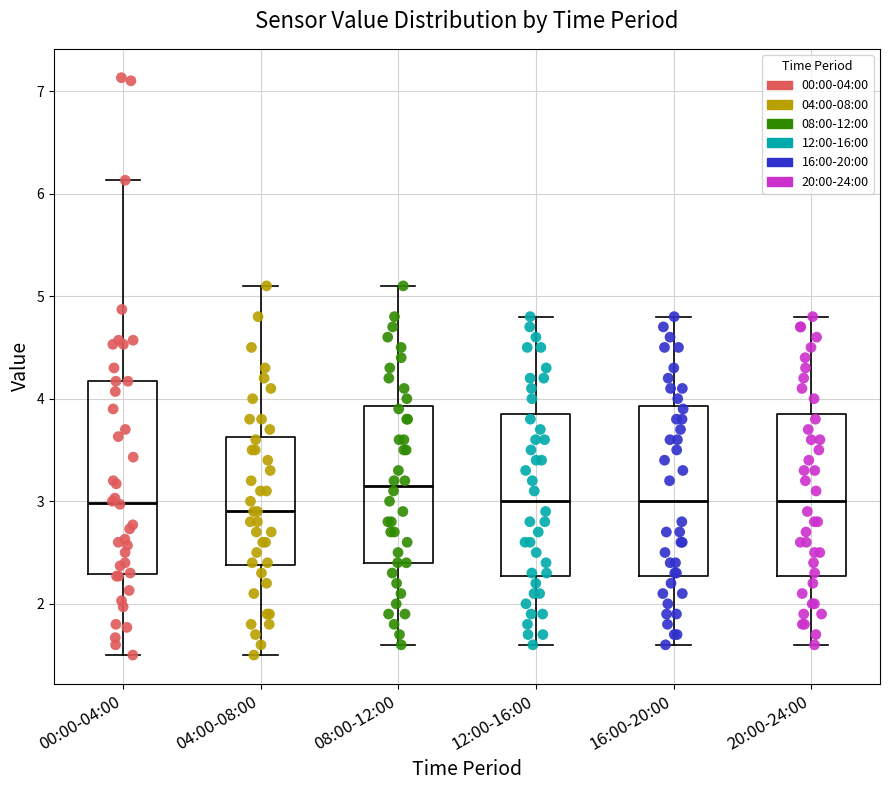

Reading left to right, read every box against the y-axis: the position of its median line, the range the box covers, and the ends of its whiskers. The values are not printed on the chart, so give them approximately, as read against the axis.

00:00-04:00: median 3.0, box 2.3 to 4.2, whiskers 1.5 to 6.1
04:00-08:00: median 2.9, box 2.4 to 3.6, whiskers 1.5 to 5.1
08:00-12:00: median 3.2, box 2.4 to 3.9, whiskers 1.6 to 5.1
12:00-16:00: median 3.0, box 2.3 to 3.9, whiskers 1.6 to 4.8
16:00-20:00: median 3.0, box 2.3 to 3.9, whiskers 1.6 to 4.8
20:00-24:00: median 3.0, box 2.3 to 3.9, whiskers 1.6 to 4.8